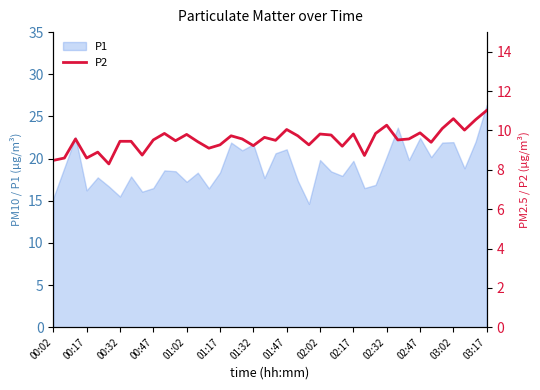

How many points are lower than both their immediate neighbors (excluding endpoints)?

13